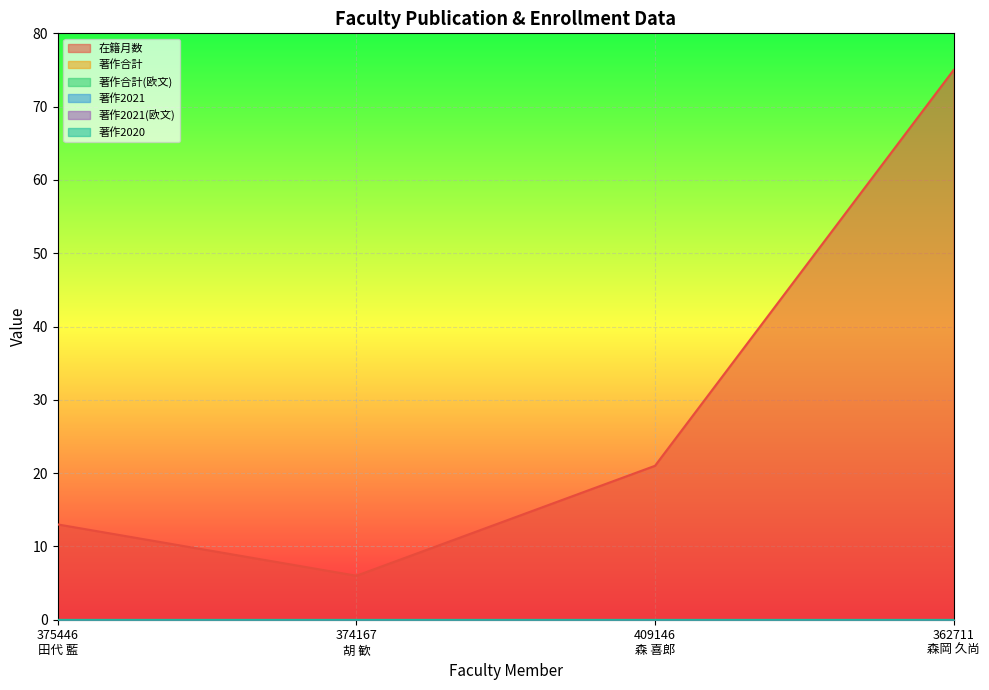

What is the label of the 2nd point from the right?

409146
森 喜郎